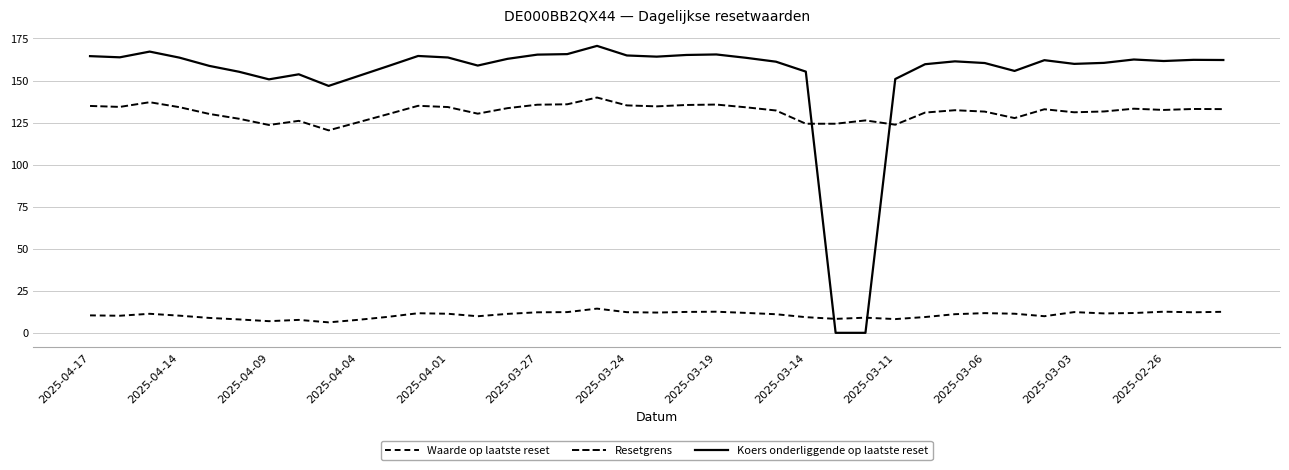

Is this an area chart (filled region under the line)?

No